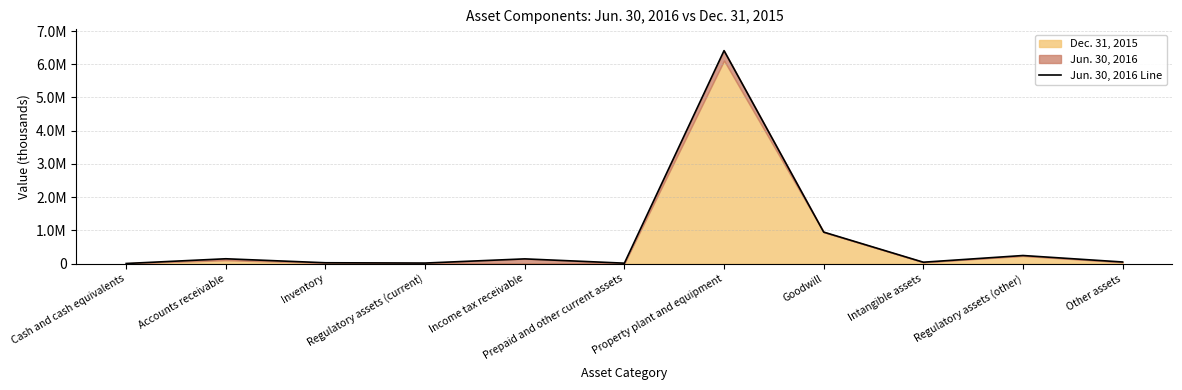

What is the difference between the second highest and second lowest values?

934541